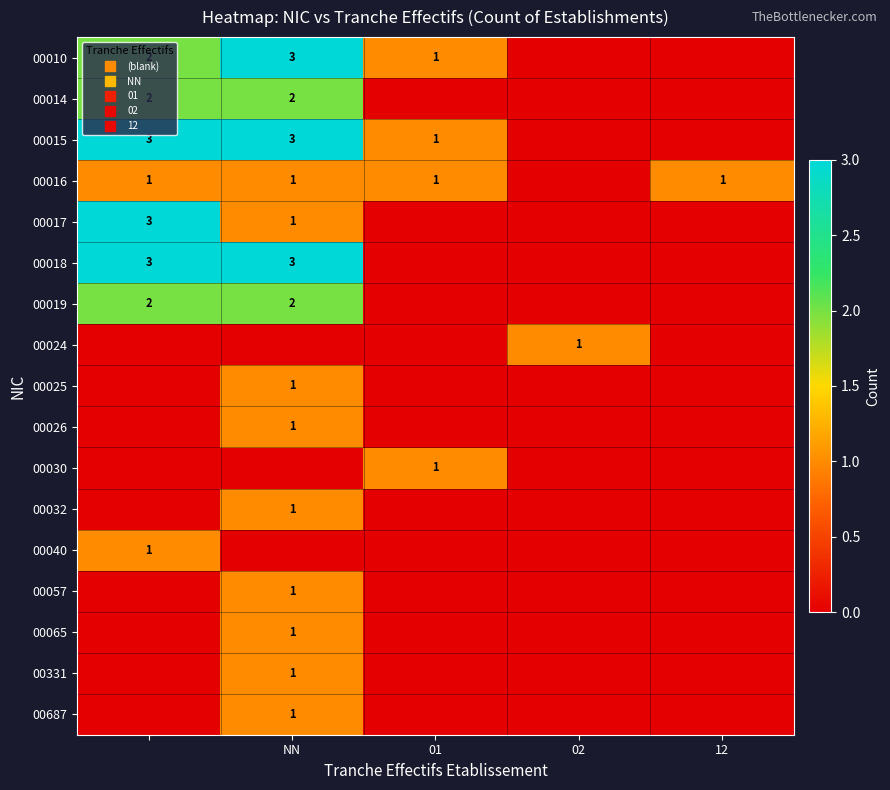

The 00018 series shows 0 at 02. True or false?

True